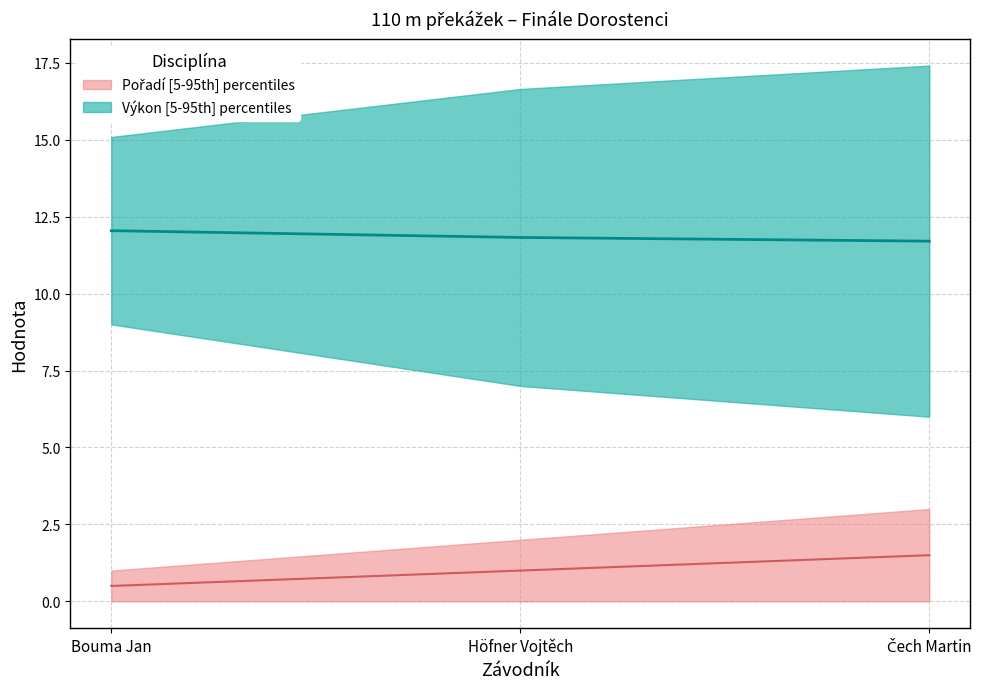

Count the Výkon values in the range 11 to 12.

2